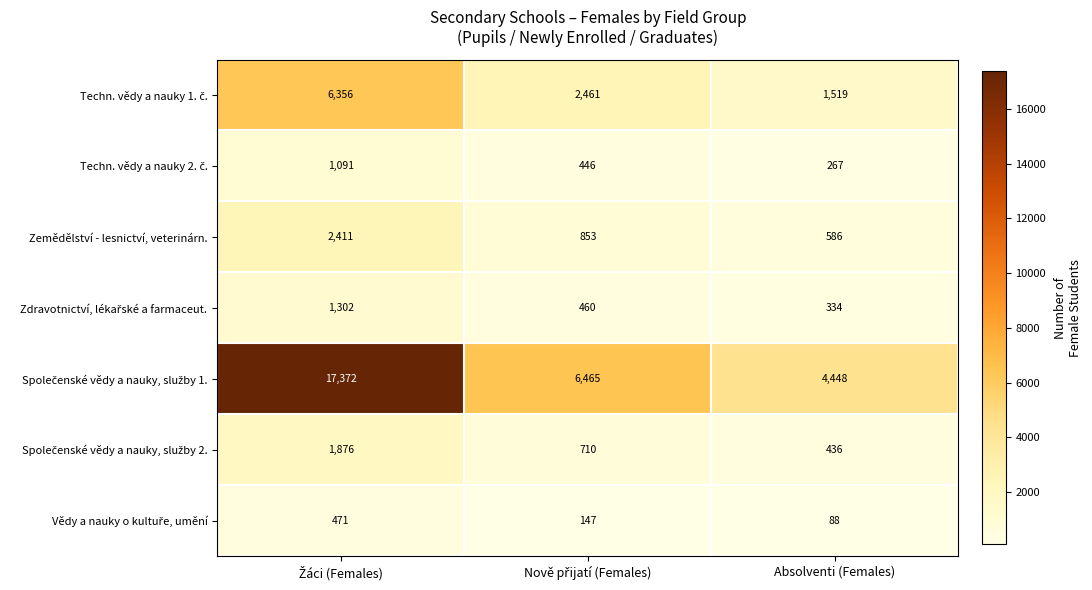

How many Zemědělství - lesnictví, veterinárn. values are between 586 and 2411?

3